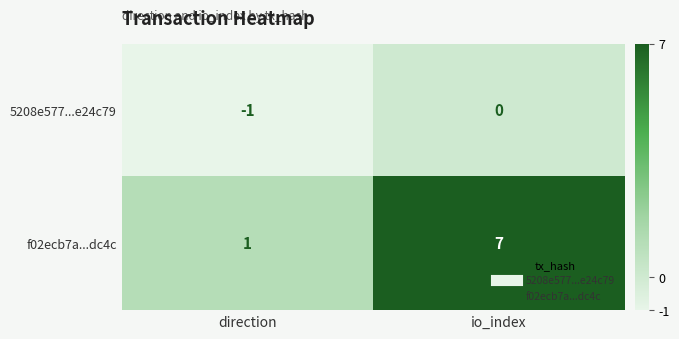

Reading left to right, transcribe all the data shown in this chart.

5208e577...e24c79: -1	0
f02ecb7a...dc4c: 1	7